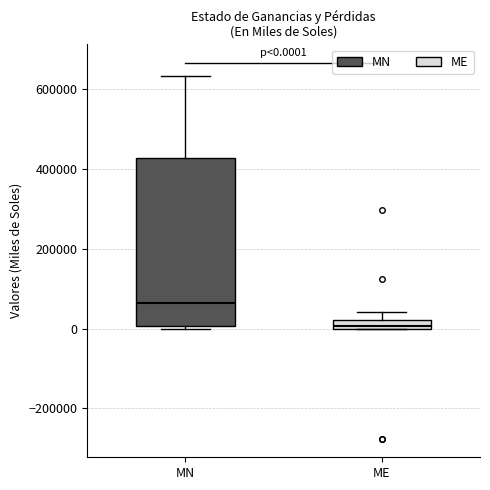

Which box's median line is the lowest?

ME